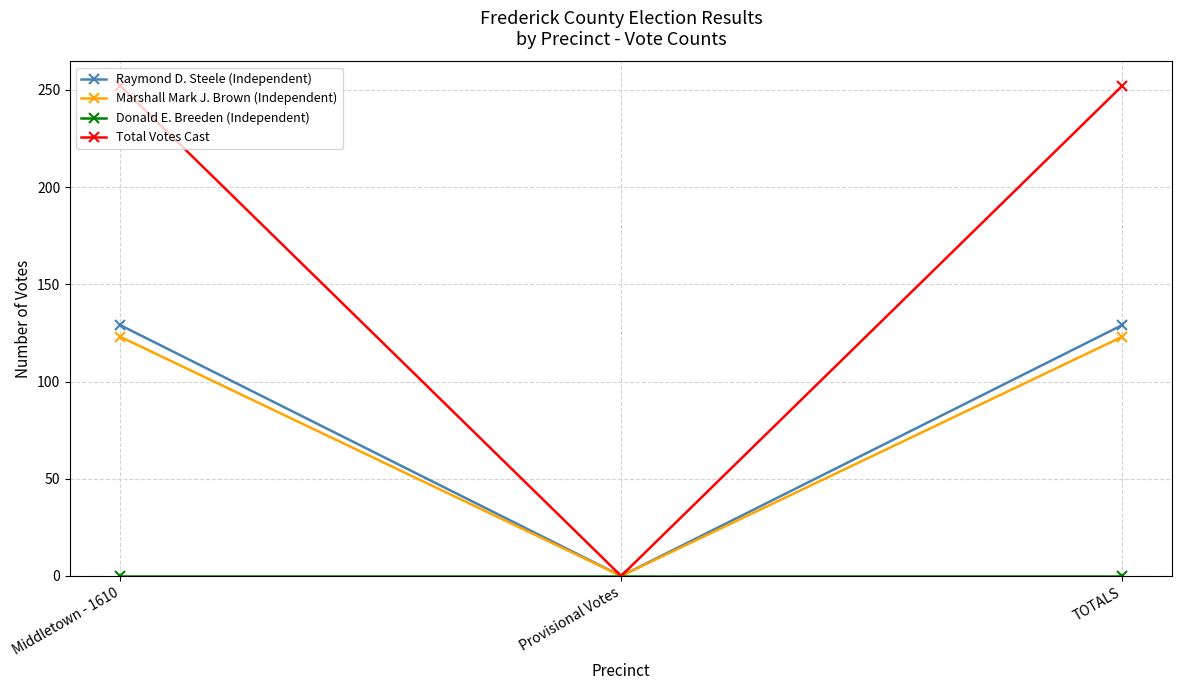

What is the highest value of the Raymond D. Steele (Independent) series?

129